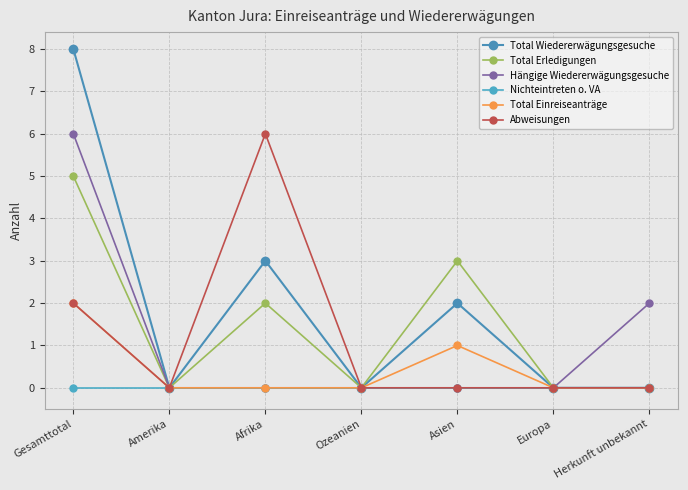

At which category does the chart reach its peak across all series?

Gesamttotal